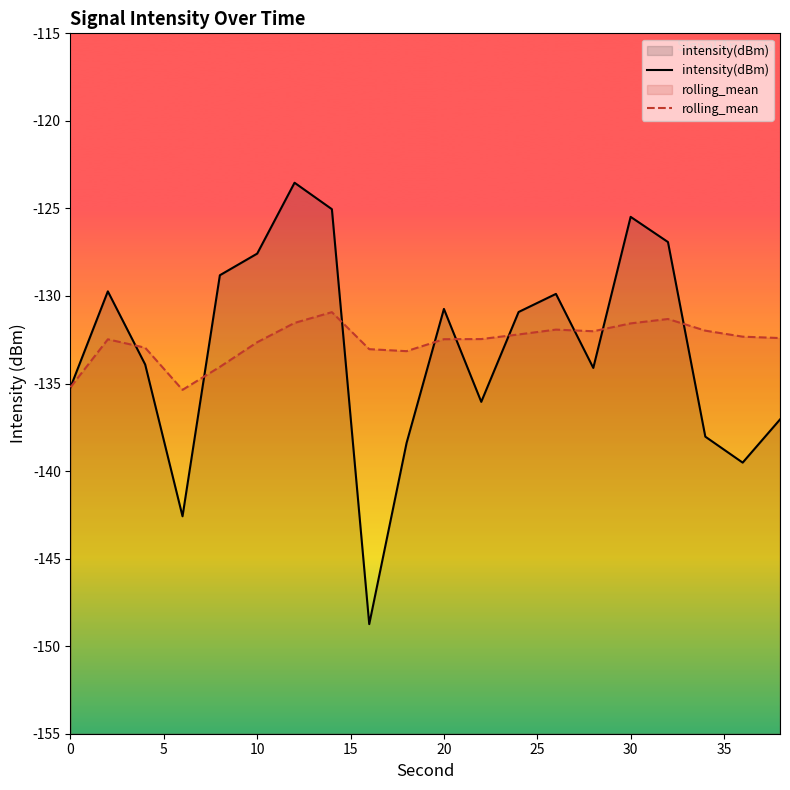

What is the total value across all series at 30?

-257.0